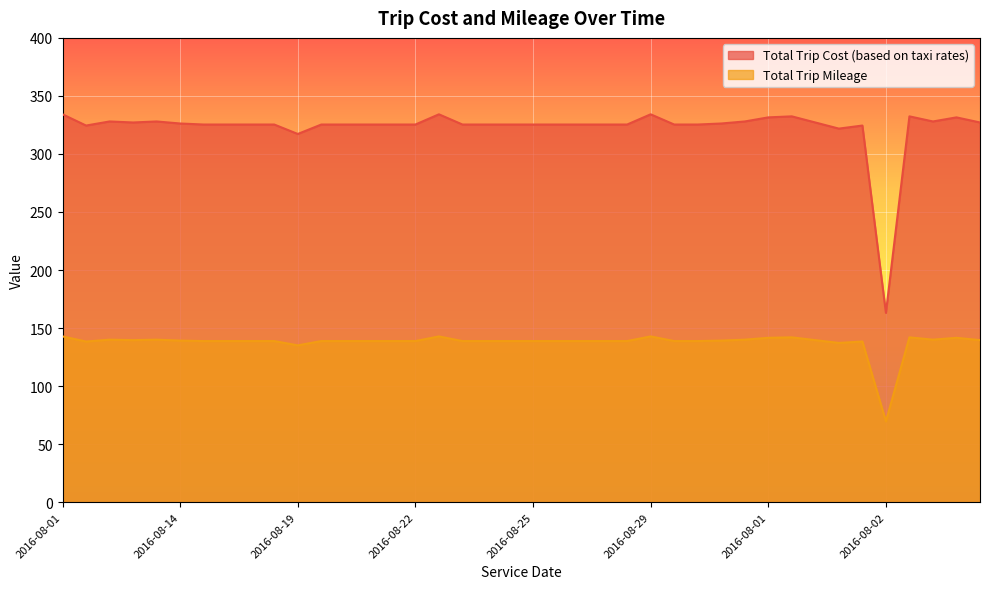

What is the difference between the maximum and minimum values in the Total Trip Mileage series?

73.2